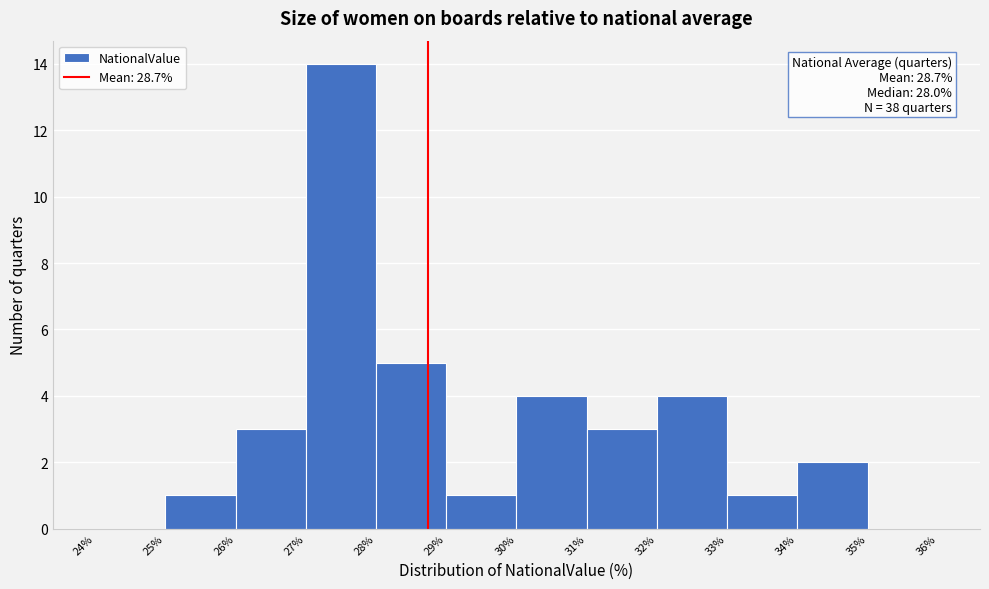

Over which range of the x-axis is the bar tallest?

27% to 28%